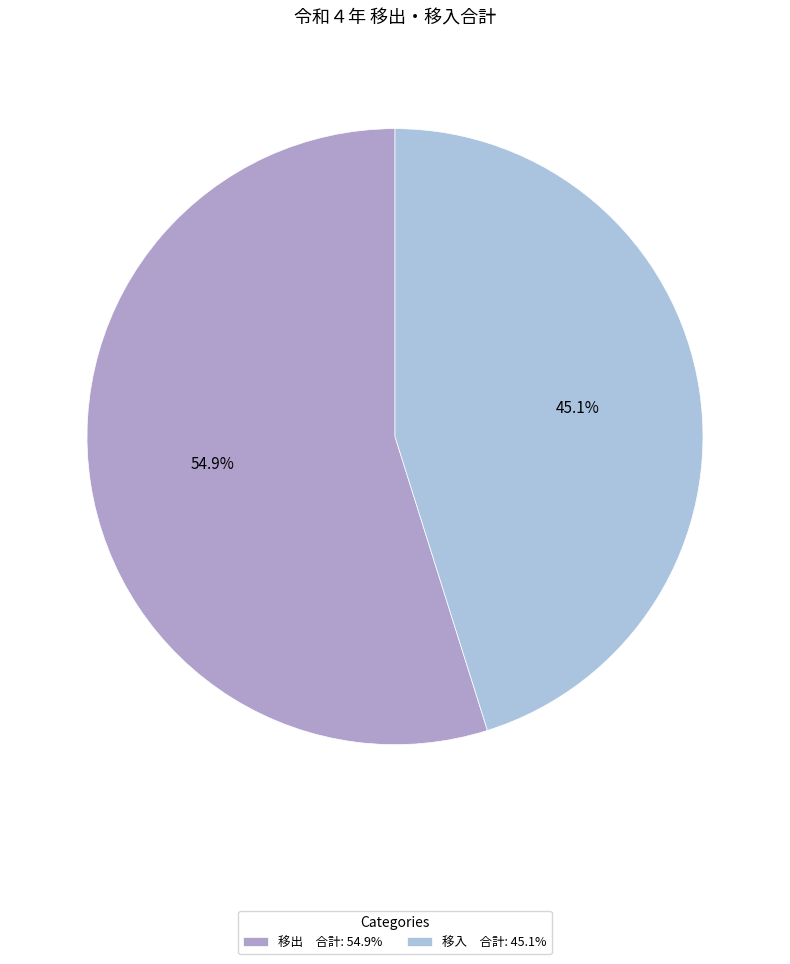

Which has a higher value, 移入 合計: 45.1% or 移出 合計: 54.9%?

移出 合計: 54.9%